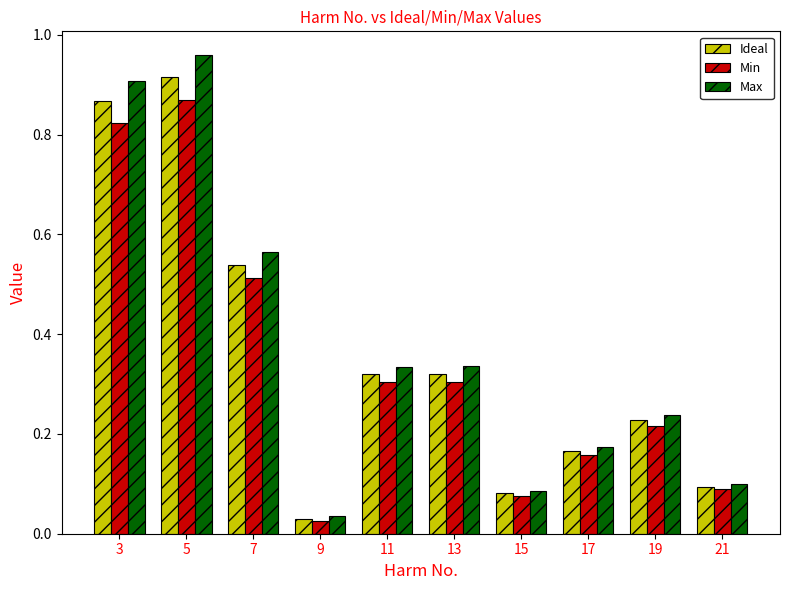

How many data points does each series have?

10